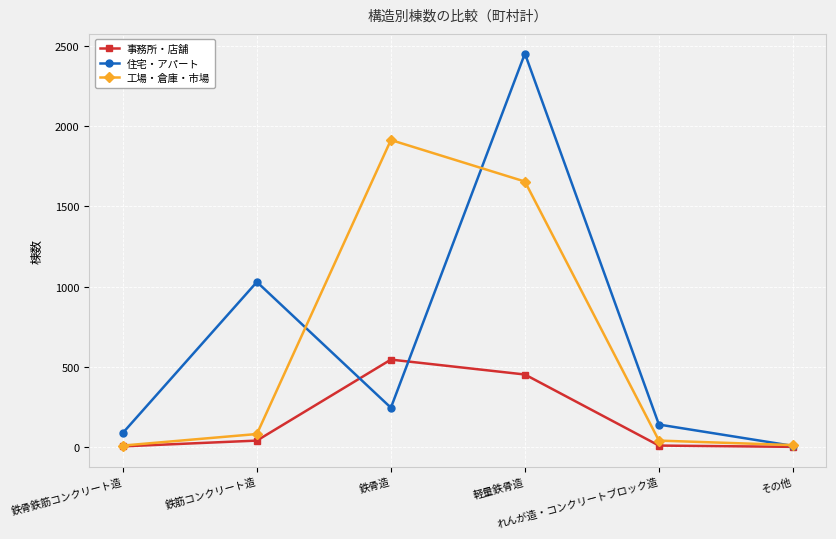

How many distinct data groups are displayed?

3